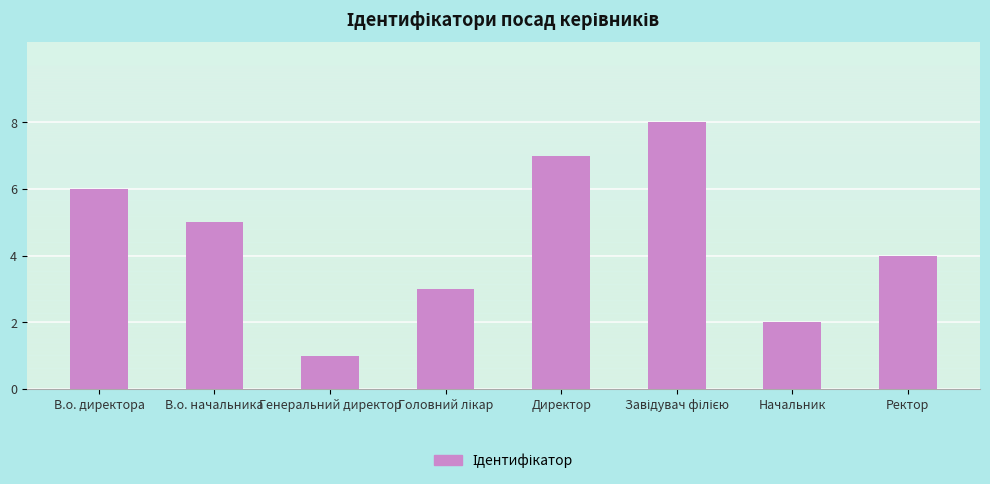

How many values are below 5?

4